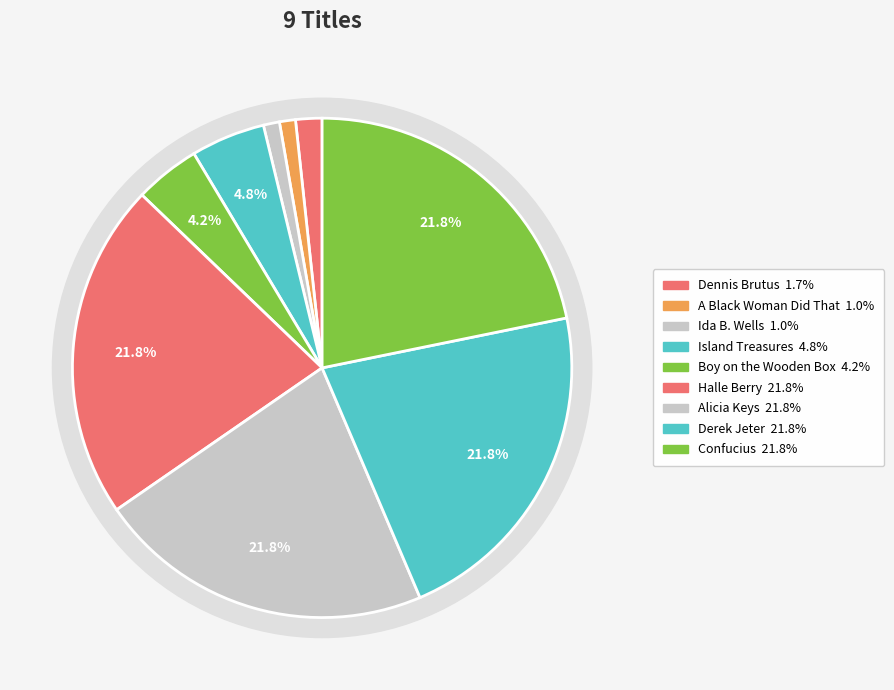

What is the total percentage of Halle Berry and Ida B. Wells?

22.8%